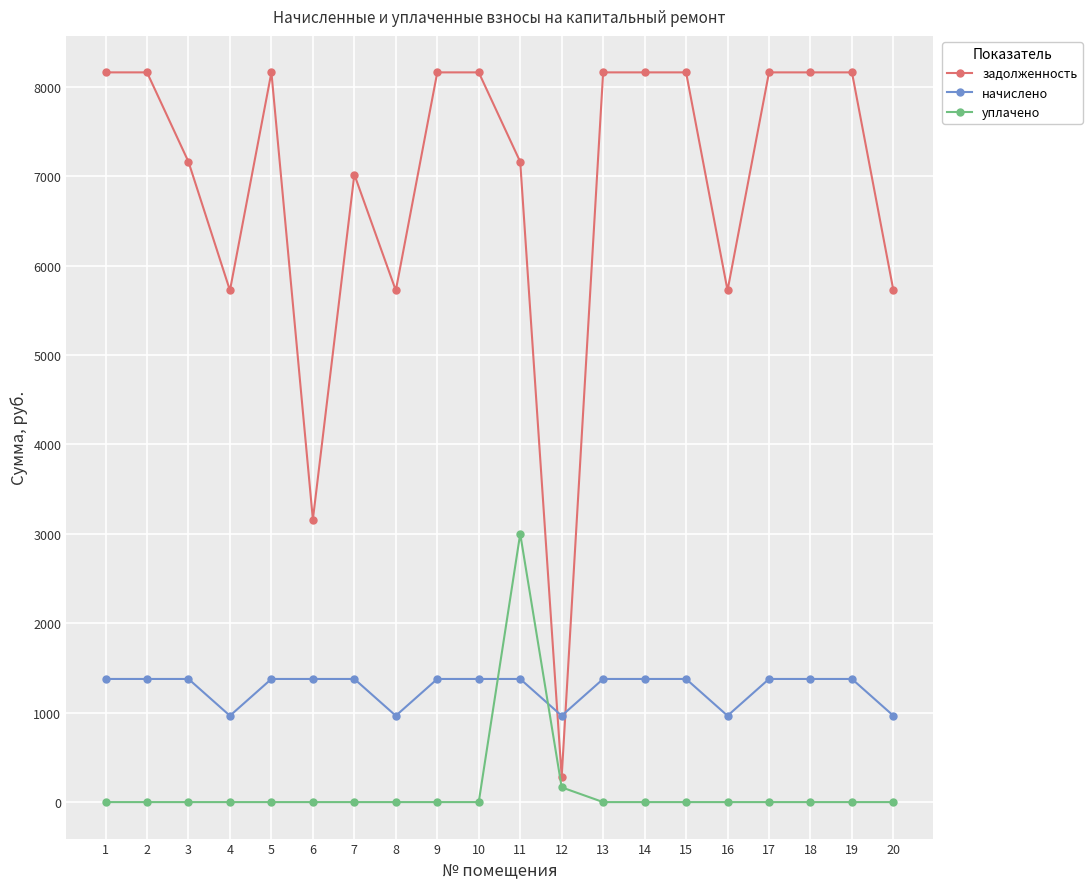

List the series in order of their overall mean, highest first.

задолженность, начислено, уплачено